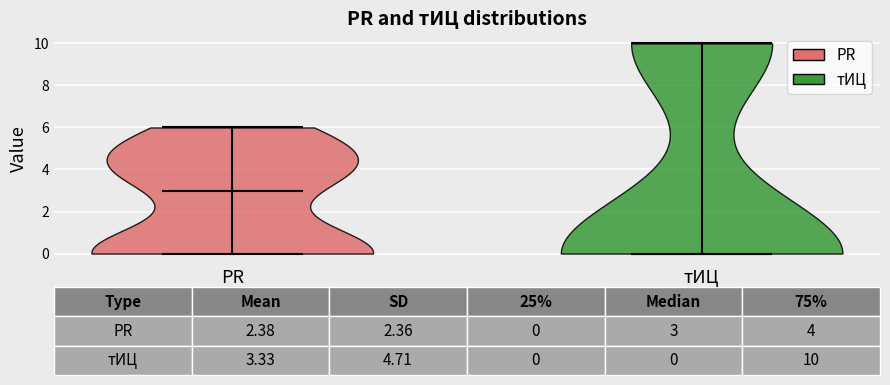

Which violin has the highest median line?

PR